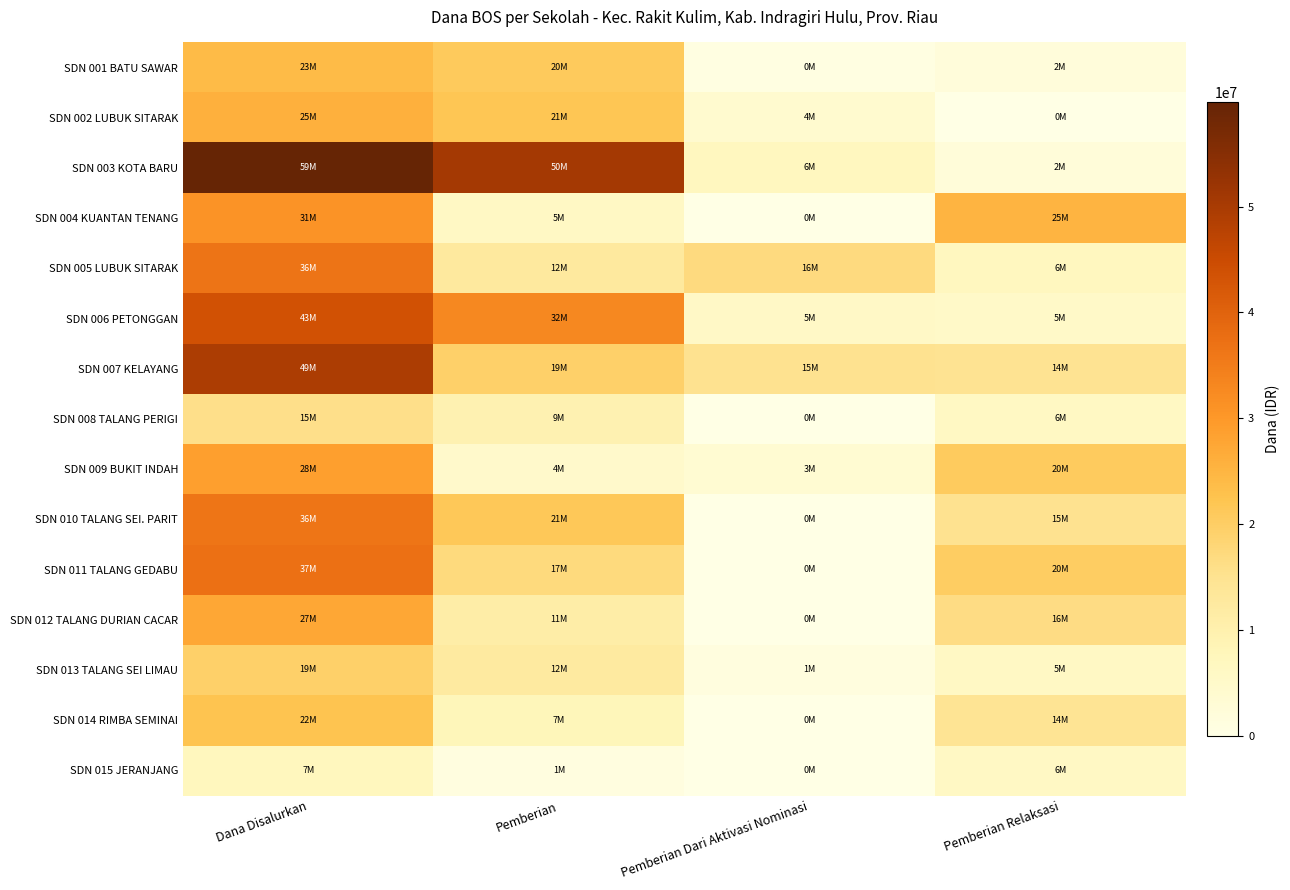

Count the number of categories in the chart.

4